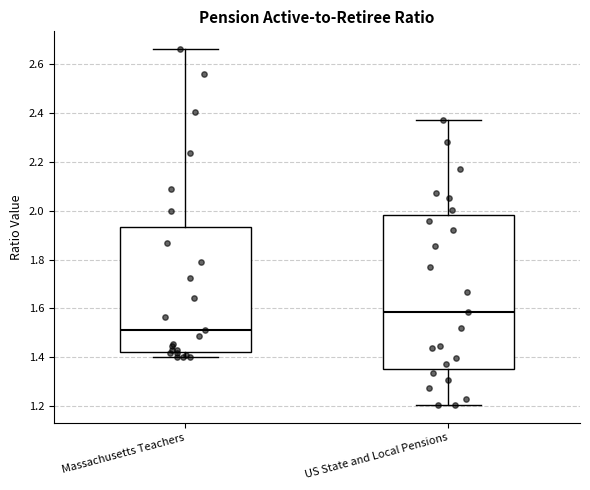

Reading left to right, read every box against the y-axis: the position of its median line, the range the box covers, and the ends of its whiskers. The values are not printed on the chart, so give them approximately, as read against the axis.

Massachusetts Teachers: median 1.52, box 1.42 to 1.94, whiskers 1.40 to 2.66
US State and Local Pensions: median 1.58, box 1.36 to 1.98, whiskers 1.20 to 2.38